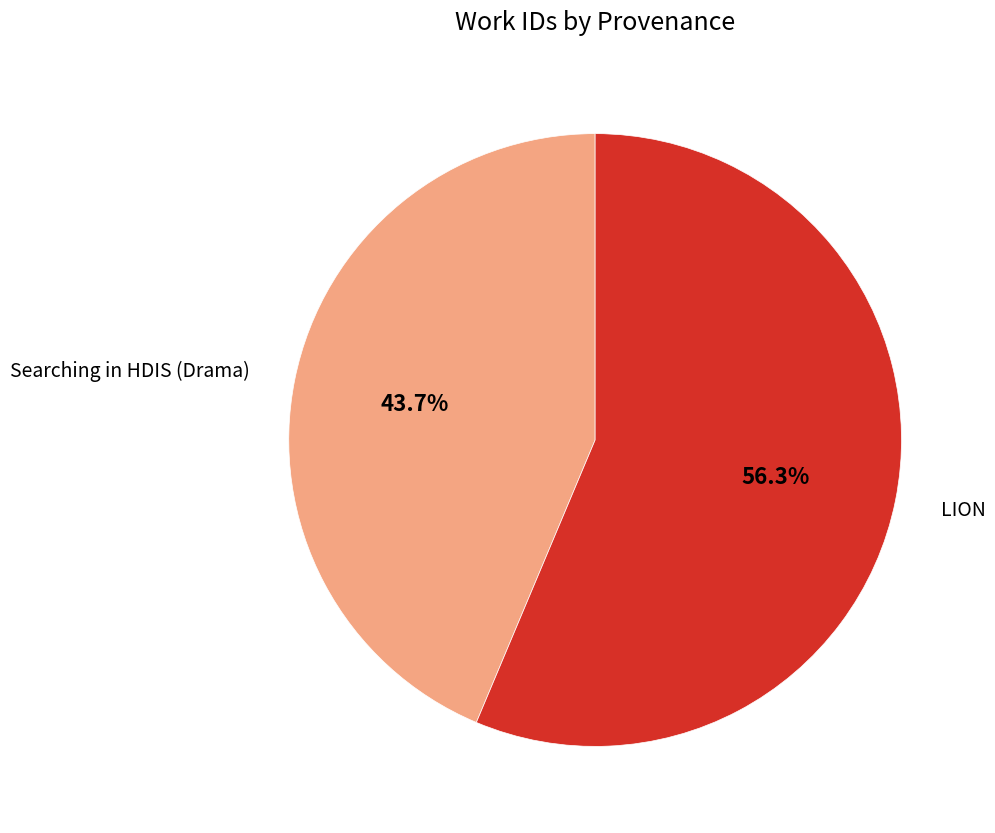

The Searching in HDIS (Drama) slice represents 51% of the pie. True or false?

False